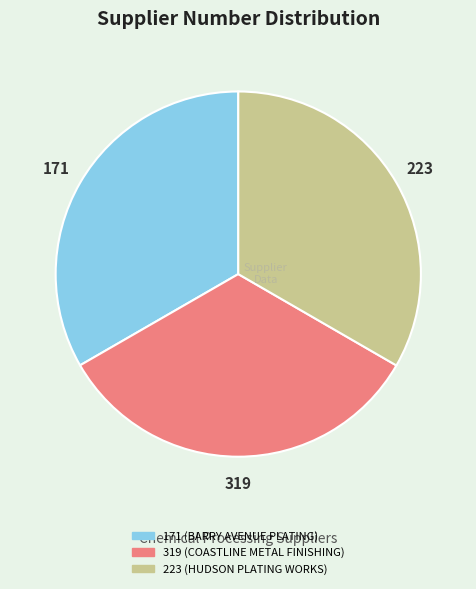

True or false: 319 accounts for 44% of the total.

False